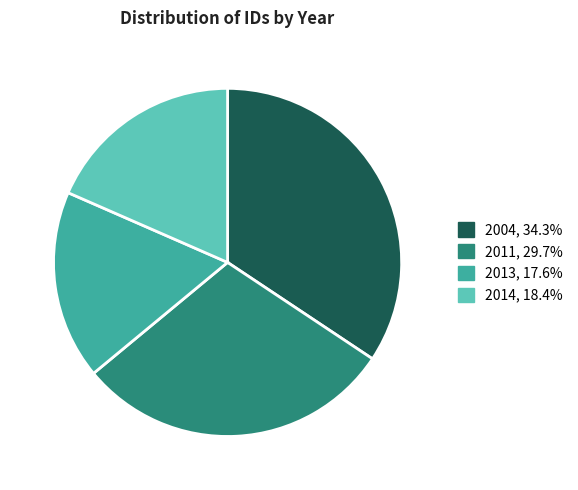

Does 2013, 17.6% account for over 50% of the chart?

No